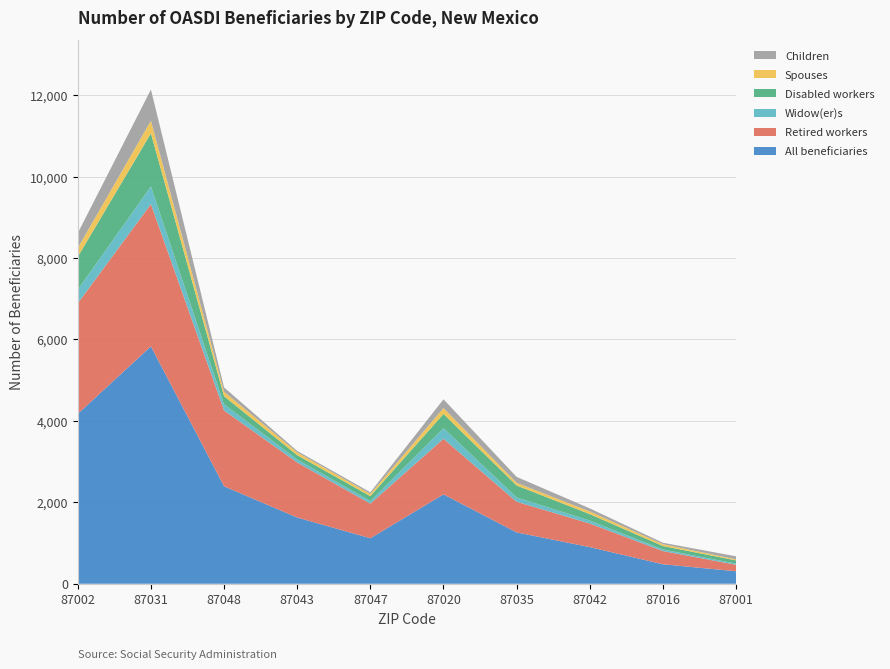

Reading left to right, transcribe all the data shown in this chart.

All beneficiaries: 87002=4174	87031=5832	87048=2394	87043=1627	87047=1118	87020=2196	87035=1262	87042=900	87016=479	87001=307
Retired workers: 87002=2716	87031=3494	87048=1863	87043=1352	87047=851	87020=1365	87035=752	87042=580	87016=324	87001=159
Widow(er)s: 87002=333	87031=434	87048=150	87043=74	87047=63	87020=260	87035=106	87042=71	87016=39	87001=28
Disabled workers: 87002=810	87031=1305	87048=200	87043=105	87047=120	87020=350	87035=295	87042=160	87016=85	87001=80
Spouses: 87002=215	87031=310	87048=110	87043=70	87047=55	87020=145	87035=65	87042=65	87016=45	87001=25
Children: 87002=365	87031=765	87048=105	87043=35	87047=40	87020=215	87035=145	87042=75	87016=35	87001=75